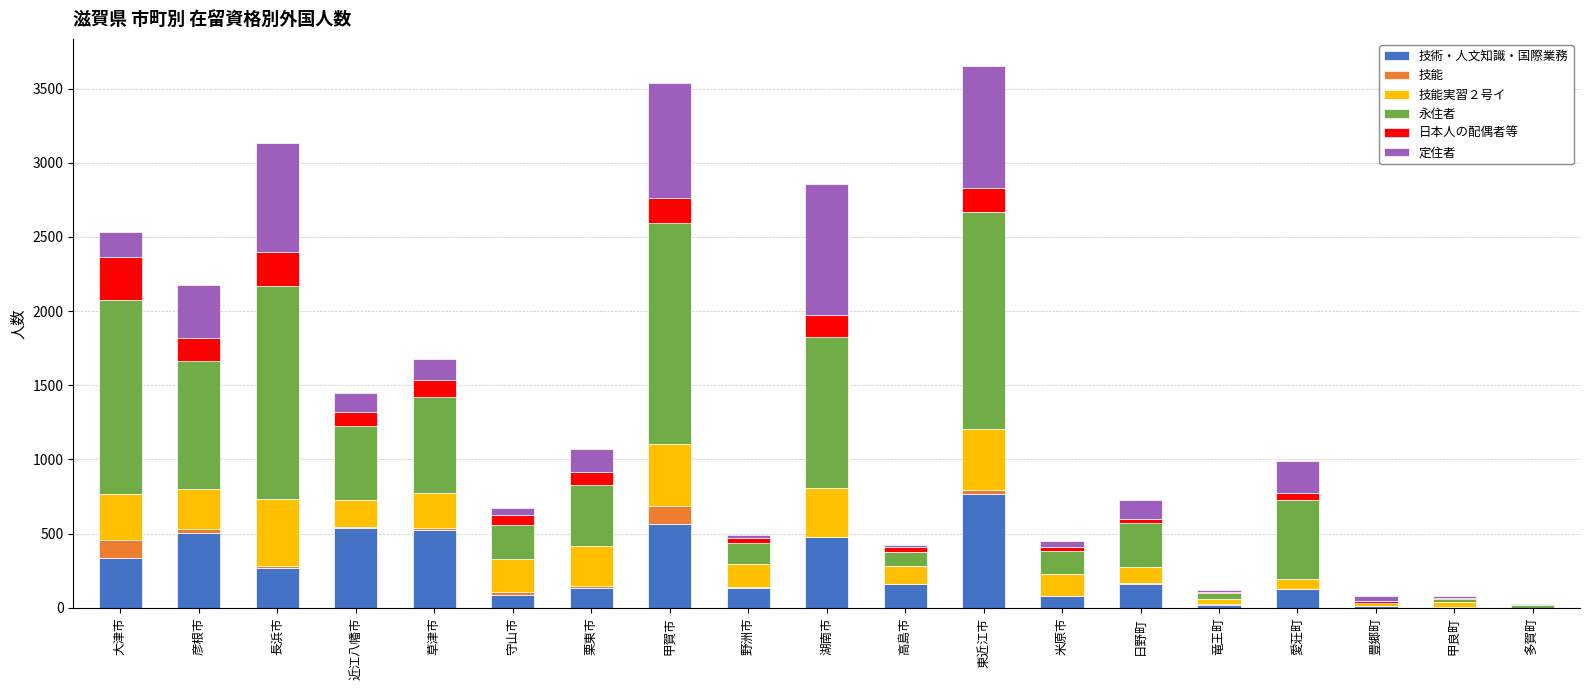

Which category has the highest value in the 技術・人文知識・国際業務 series?

東近江市